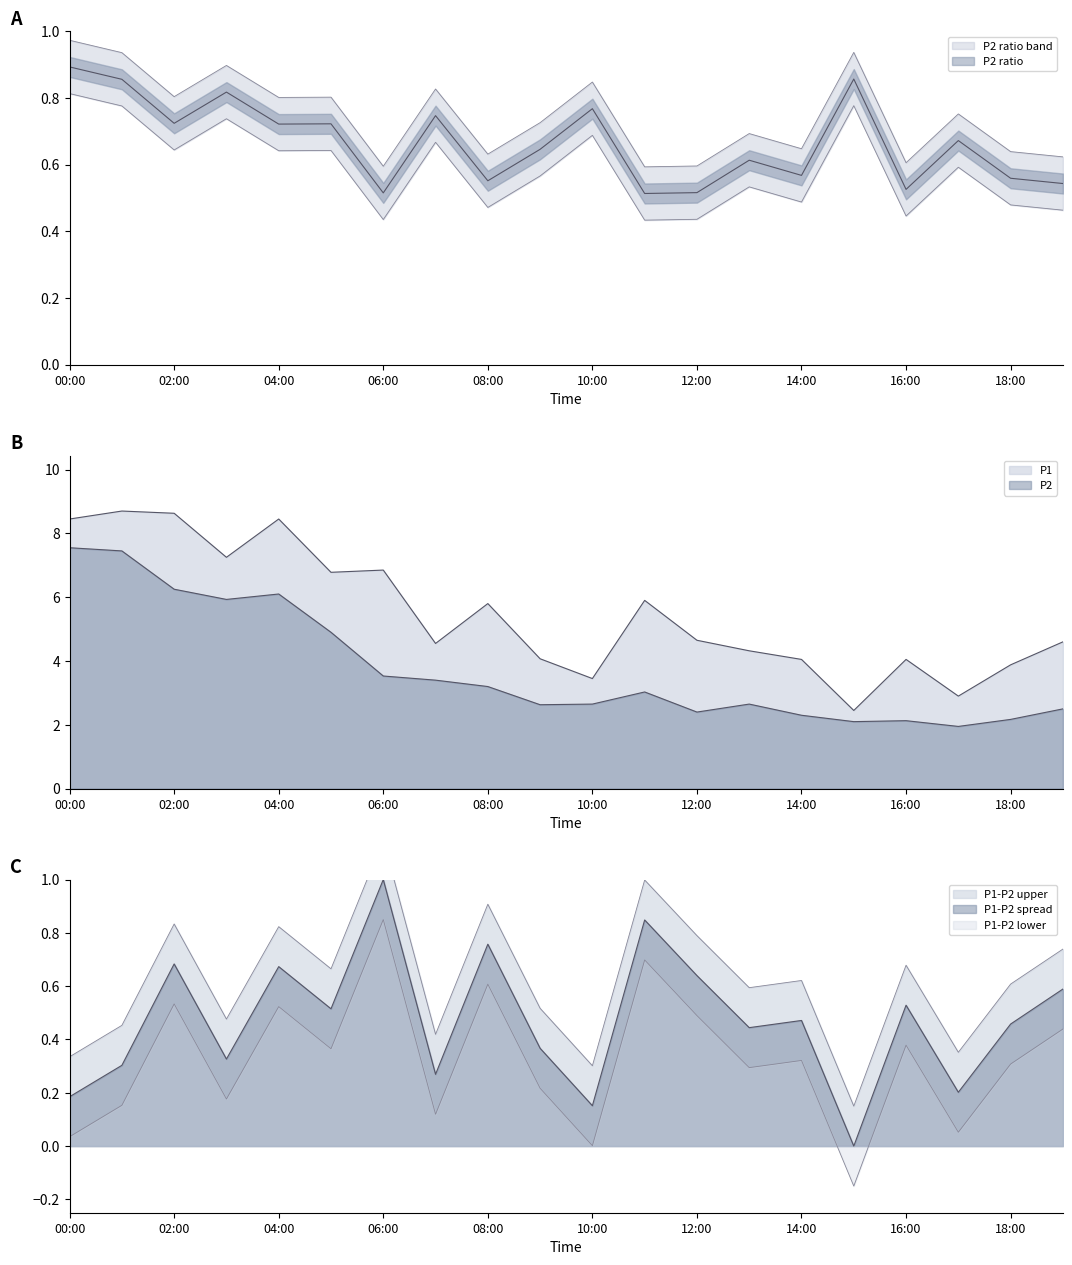

Rank the series by their average value, from highest to lowest.

P1, P2